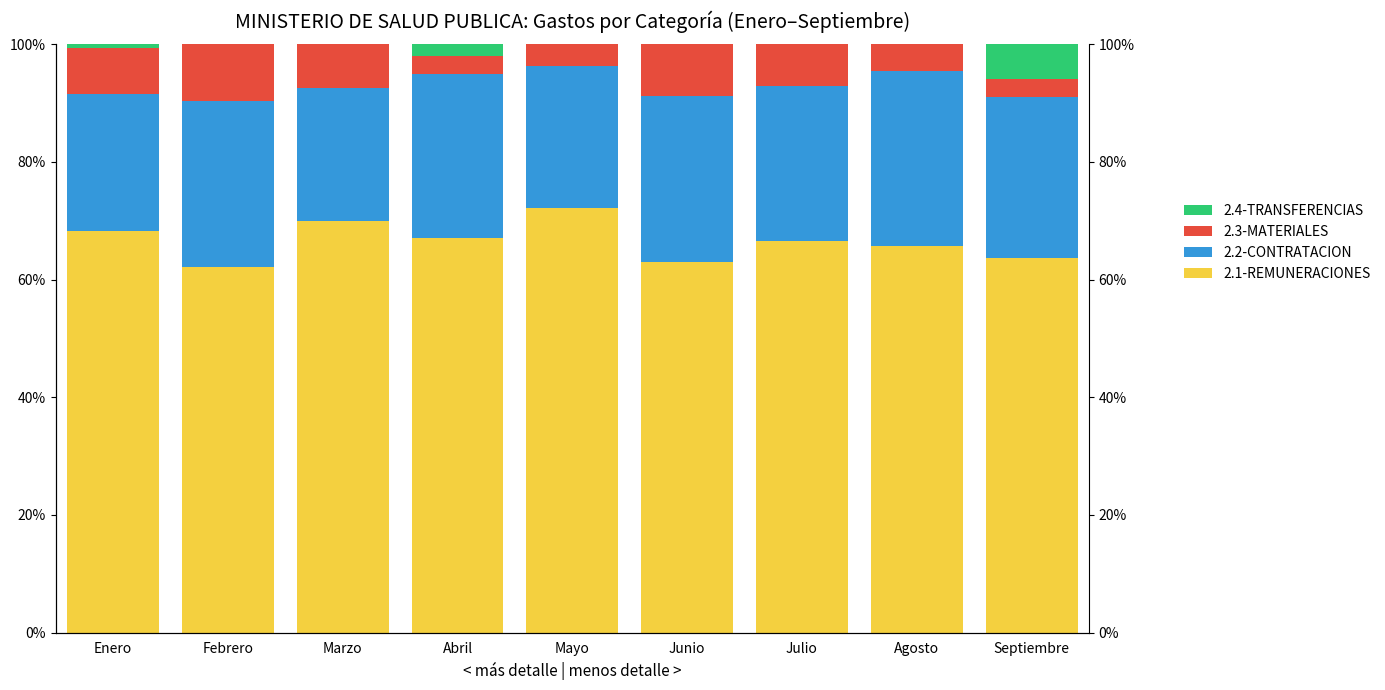

Read the 2.2-CONTRATACION DE SERVICIOS value at Marzo.

22.5